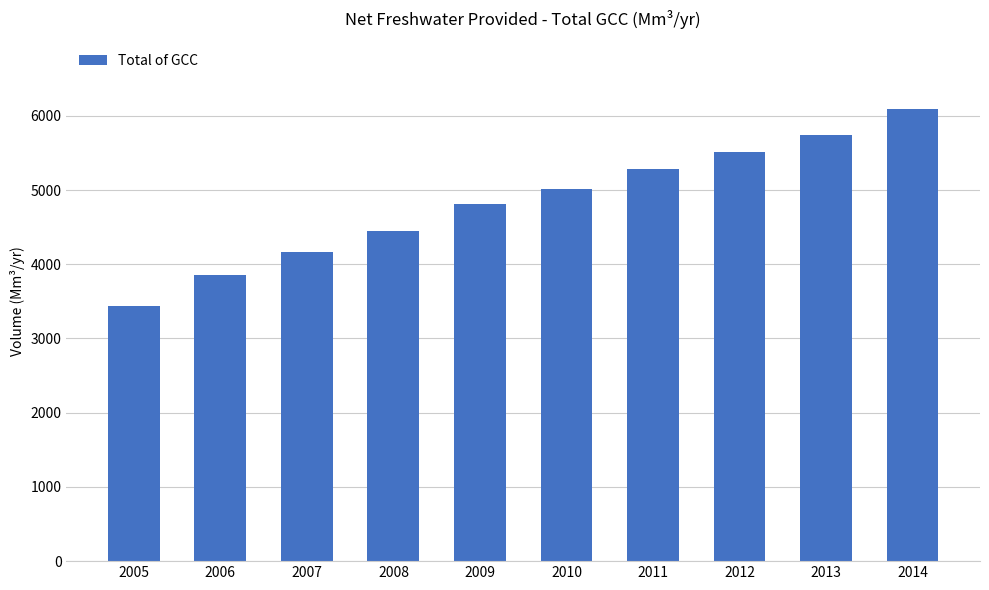

What is the ratio of the value at 2006 to the value at 2011?

0.7